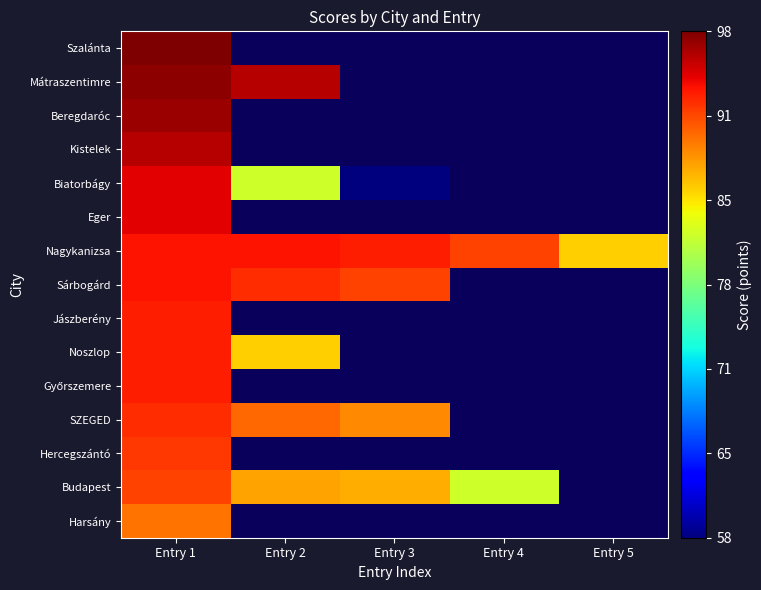

True or false: Nagykanizsa has a value of 91.5 at Entry 4.

True